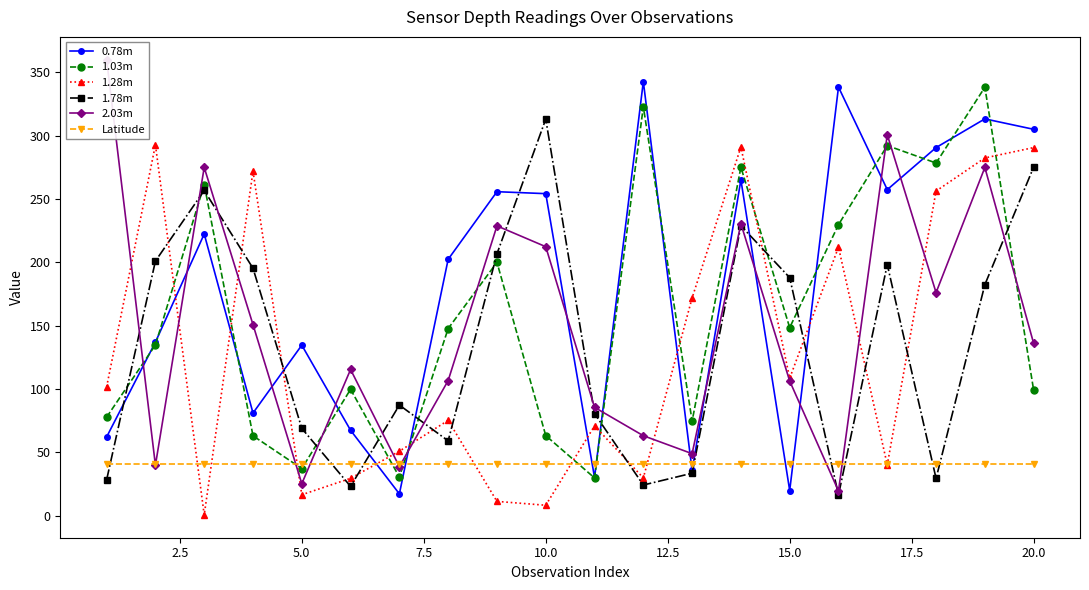

How many series are shown in this chart?

6